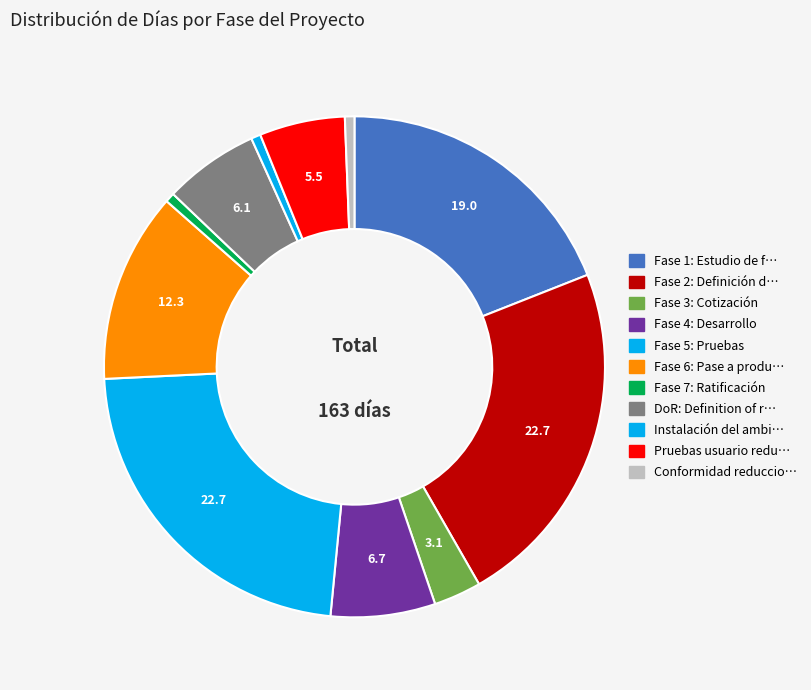

How many segments does this pie chart have?

11